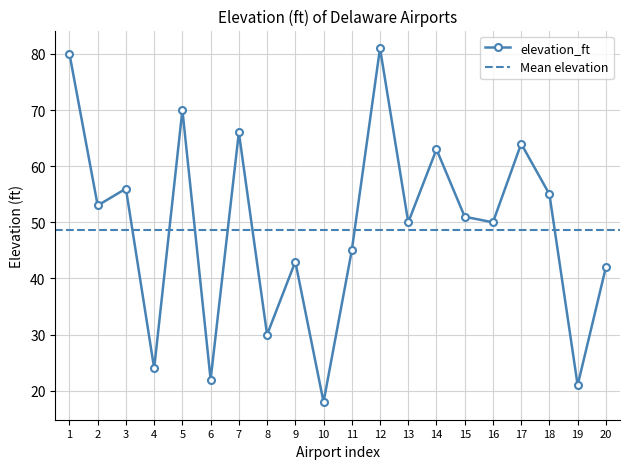

At which label does elevation_ft reach its minimum?

10